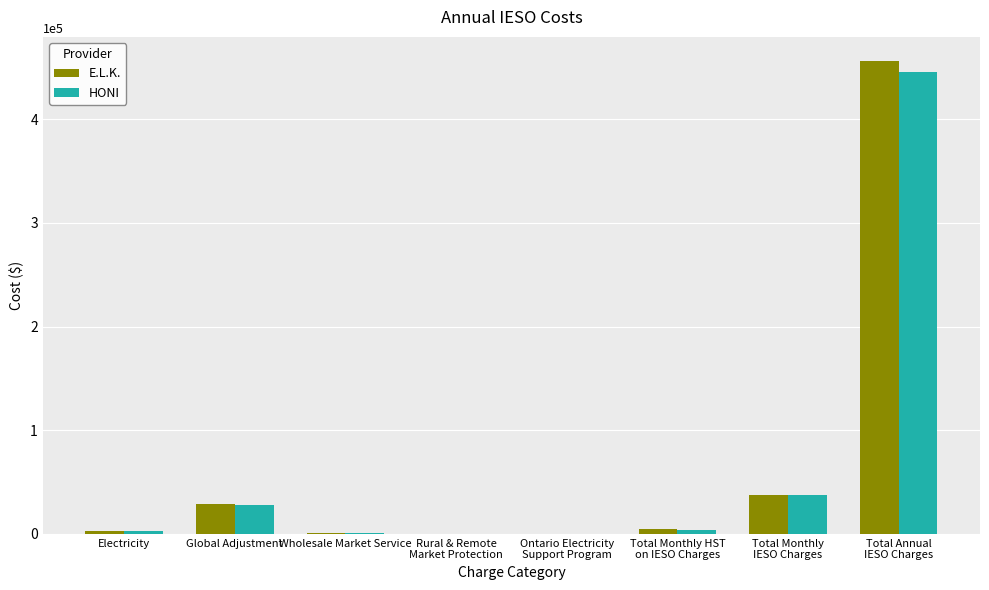

What is the highest value of the HONI series?

445330.1